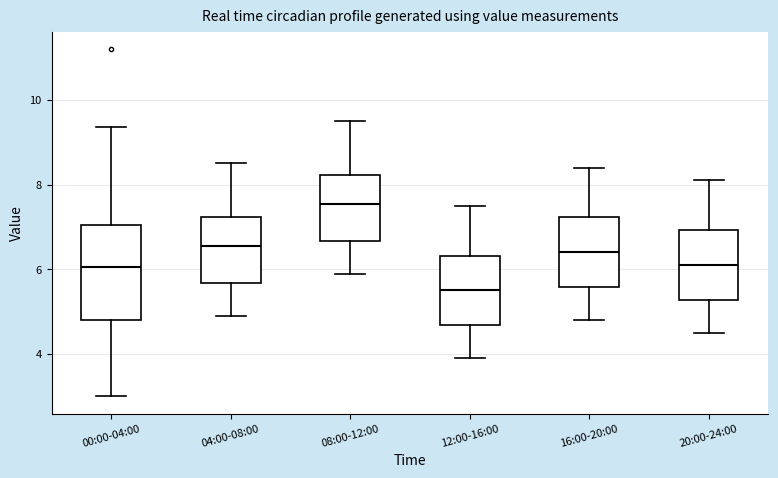

Reading left to right, read every box against the y-axis: the position of its median line, the range the box covers, and the ends of its whiskers. The values are not printed on the chart, so give them approximately, as read against the axis.

00:00-04:00: median 6.0, box 4.8 to 7.0, whiskers 3.0 to 9.4
04:00-08:00: median 6.6, box 5.6 to 7.2, whiskers 5.0 to 8.6
08:00-12:00: median 7.6, box 6.6 to 8.2, whiskers 6.0 to 9.6
12:00-16:00: median 5.6, box 4.6 to 6.4, whiskers 4.0 to 7.6
16:00-20:00: median 6.4, box 5.6 to 7.2, whiskers 4.8 to 8.4
20:00-24:00: median 6.2, box 5.2 to 7.0, whiskers 4.6 to 8.2